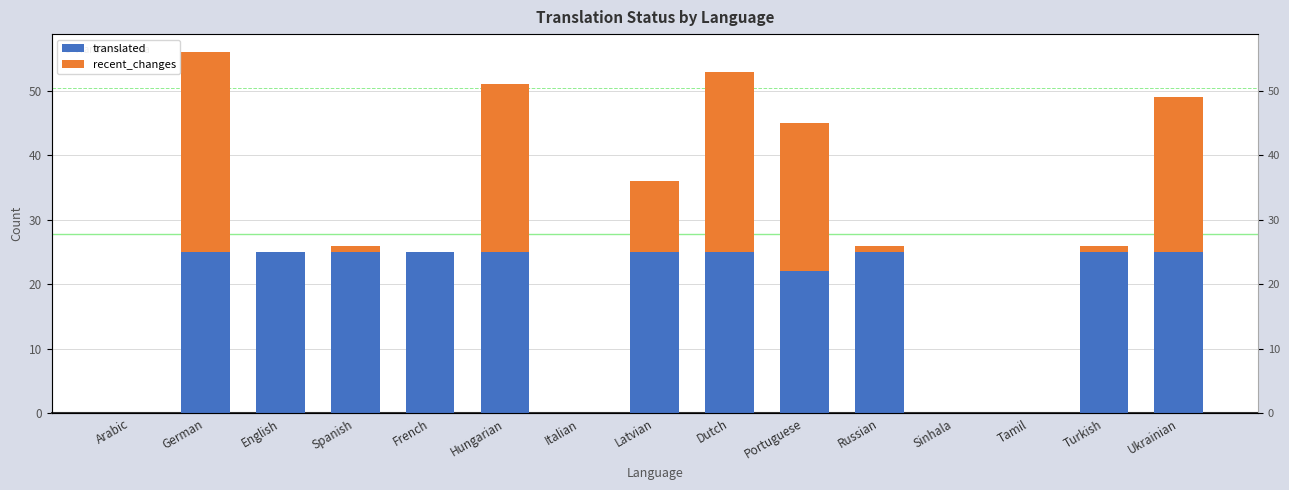

Rank the series by their maximum value, from lowest to highest.

translated, recent_changes